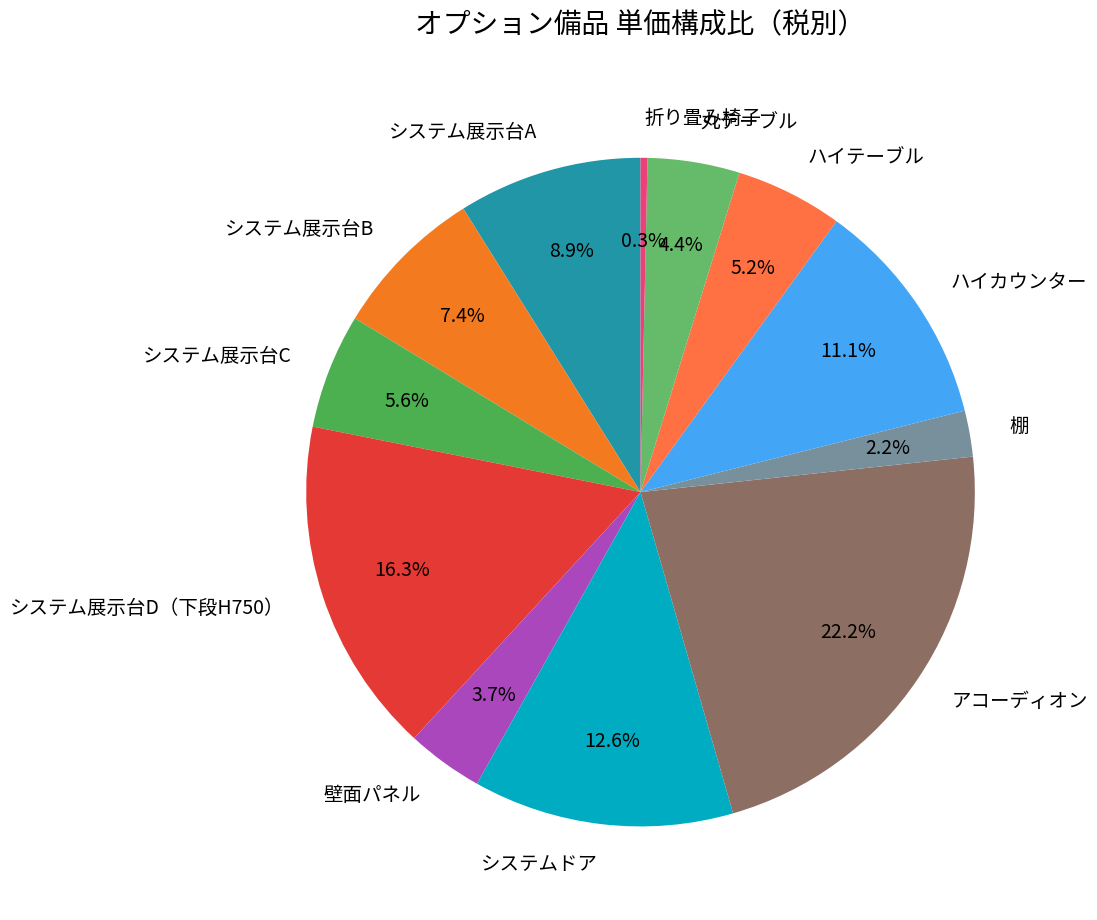

Which slice is the largest?

アコーディオン